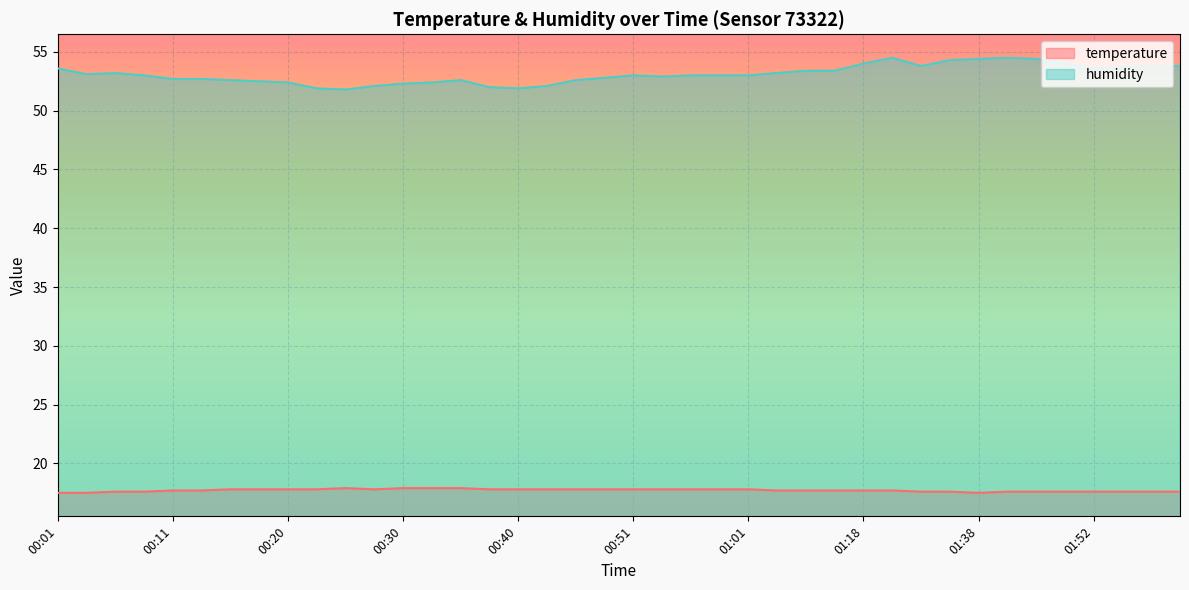

In humidity, how many points are higher than both neighbors (excluding endpoints)?

5